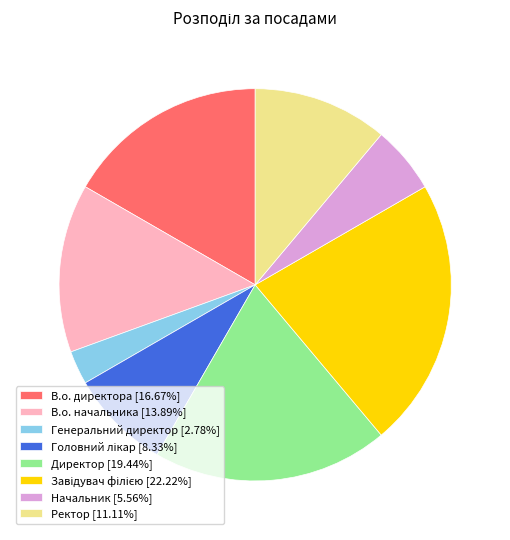

Does any single category account for the majority?

No